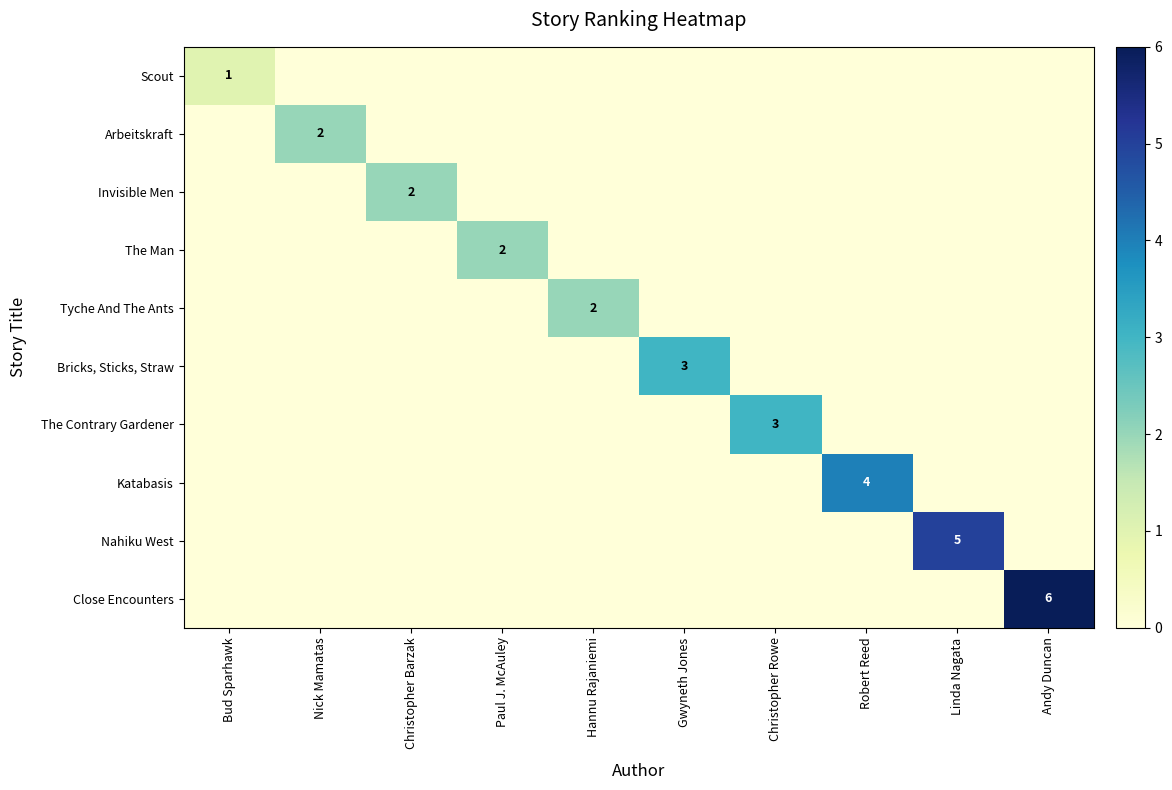

The value of Katabasis at Robert Reed is 4. True or false?

True